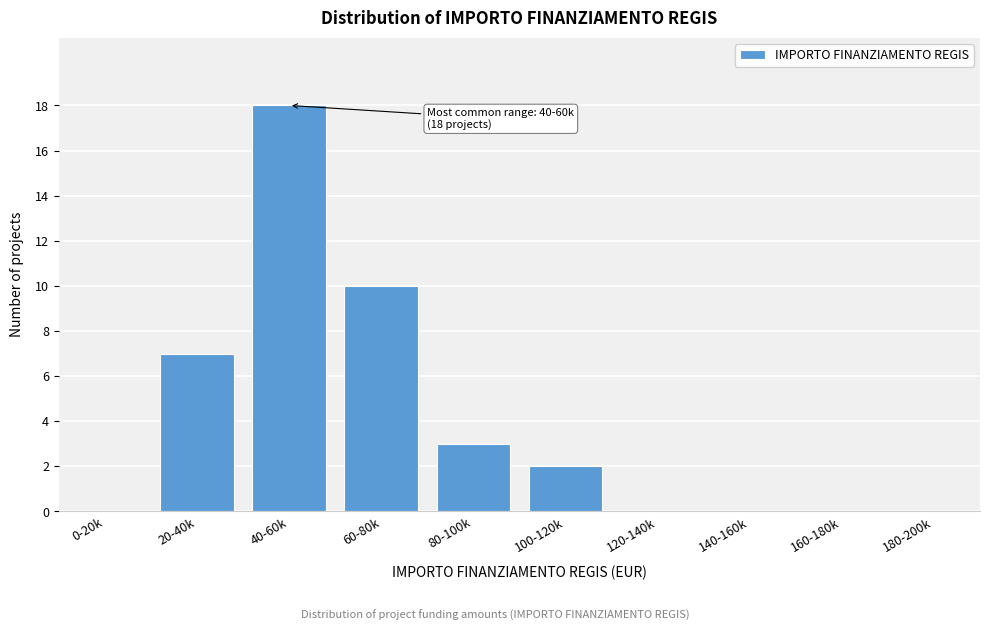

Reading left to right, transcribe all the data shown in this chart.

0-20k=0	20-40k=7	40-60k=18	60-80k=10	80-100k=3	100-120k=2	120-140k=0	140-160k=0	160-180k=0	180-200k=0